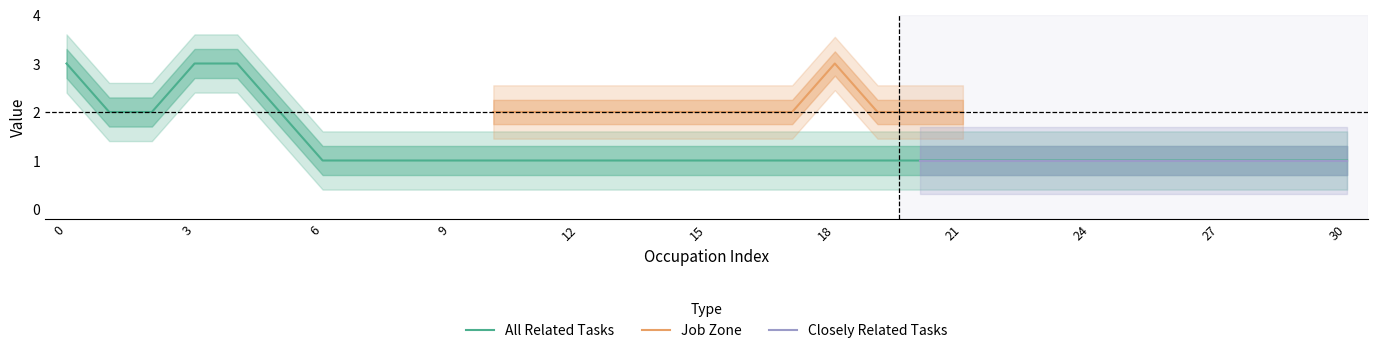

What is the maximum value for All Related Tasks?

3